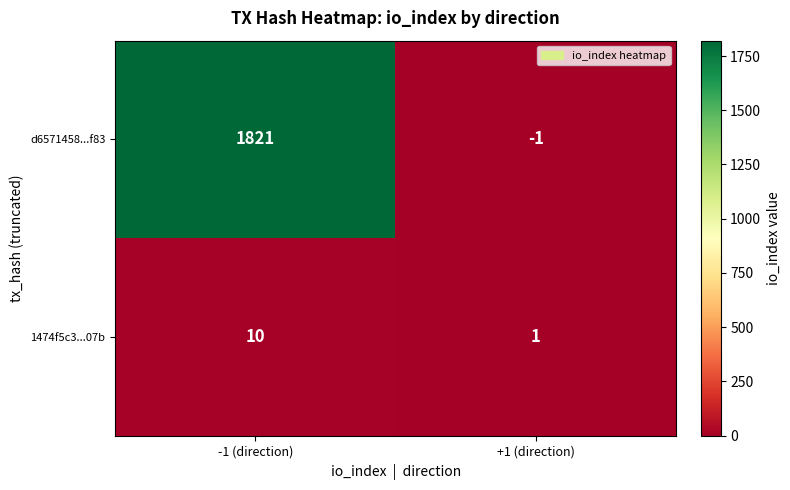

Rank the series at -1 (direction) from highest to lowest value.

d6571458...f83, 1474f5c3...07b